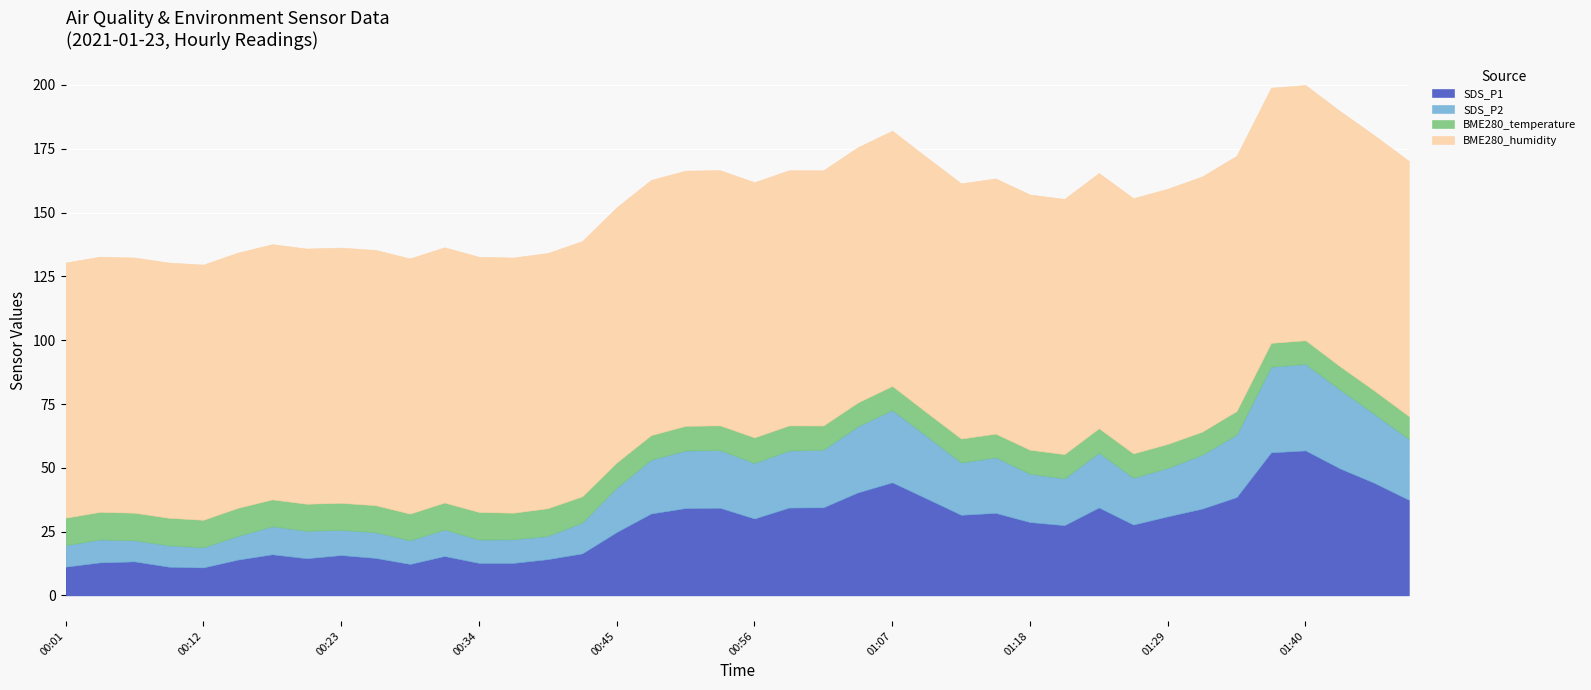

Reading left to right, list all the values displayed in this chart.

SDS_P1: 00:01=11.2	00:04=12.9	00:06=13.3	00:09=11.2	00:12=10.9	00:15=14.0	00:17=16.1	00:20=14.6	00:23=15.8	00:26=14.7	00:28=12.3	00:31=15.4	00:34=12.7	00:37=12.7	00:39=14.2	00:42=16.4	00:45=24.8	00:48=32.1	00:51=34.2	00:53=34.3	00:56=30.1	00:59=34.4	01:02=34.5	01:04=40.4	01:07=44.3	01:10=38.0	01:13=31.6	01:15=32.3	01:18=28.7	01:21=27.5	01:24=34.5	01:26=27.8	01:29=31.0	01:32=34.0	01:35=38.5	01:38=56.0	01:40=56.8	01:43=49.8	01:46=44.1	01:49=37.5
SDS_P2: 00:01=8.4	00:04=9.0	00:06=8.3	00:09=8.4	00:12=7.9	00:15=9.3	00:17=11.0	00:20=10.8	00:23=9.8	00:26=10.1	00:28=9.3	00:31=10.4	00:34=9.2	00:37=9.2	00:39=9.2	00:42=12.1	00:45=17.4	00:48=21.1	00:51=22.6	00:53=22.6	00:56=21.8	00:59=22.4	01:02=22.6	01:04=25.9	01:07=28.4	01:10=24.5	01:13=20.5	01:15=21.8	01:18=18.9	01:21=18.3	01:24=21.5	01:26=18.4	01:29=19.0	01:32=21.1	01:35=24.5	01:38=33.6	01:40=33.9	01:43=30.9	01:46=27.0	01:49=23.9
BME280_temperature: 00:01=10.7	00:04=10.8	00:06=10.8	00:09=10.8	00:12=10.8	00:15=11.0	00:17=10.5	00:20=10.6	00:23=10.6	00:26=10.6	00:28=10.4	00:31=10.6	00:34=10.8	00:37=10.4	00:39=10.8	00:42=10.3	00:45=9.9	00:48=9.6	00:51=9.7	00:53=9.7	00:56=10.0	00:59=9.8	01:02=9.5	01:04=9.4	01:07=9.4	01:10=9.2	01:13=9.4	01:15=9.3	01:18=9.4	01:21=9.5	01:24=9.5	01:26=9.5	01:29=9.4	01:32=9.1	01:35=9.2	01:38=9.3	01:40=9.3	01:43=9.1	01:46=9.1	01:49=9.0
BME280_humidity: 00:01=100.0	00:04=100.0	00:06=100.0	00:09=100.0	00:12=100.0	00:15=100.0	00:17=100.0	00:20=100.0	00:23=100.0	00:26=100.0	00:28=100.0	00:31=100.0	00:34=100.0	00:37=100.0	00:39=100.0	00:42=100.0	00:45=100.0	00:48=100.0	00:51=100.0	00:53=100.0	00:56=100.0	00:59=100.0	01:02=100.0	01:04=100.0	01:07=100.0	01:10=100.0	01:13=100.0	01:15=100.0	01:18=100.0	01:21=100.0	01:24=100.0	01:26=100.0	01:29=100.0	01:32=100.0	01:35=100.0	01:38=100.0	01:40=100.0	01:43=100.0	01:46=100.0	01:49=100.0